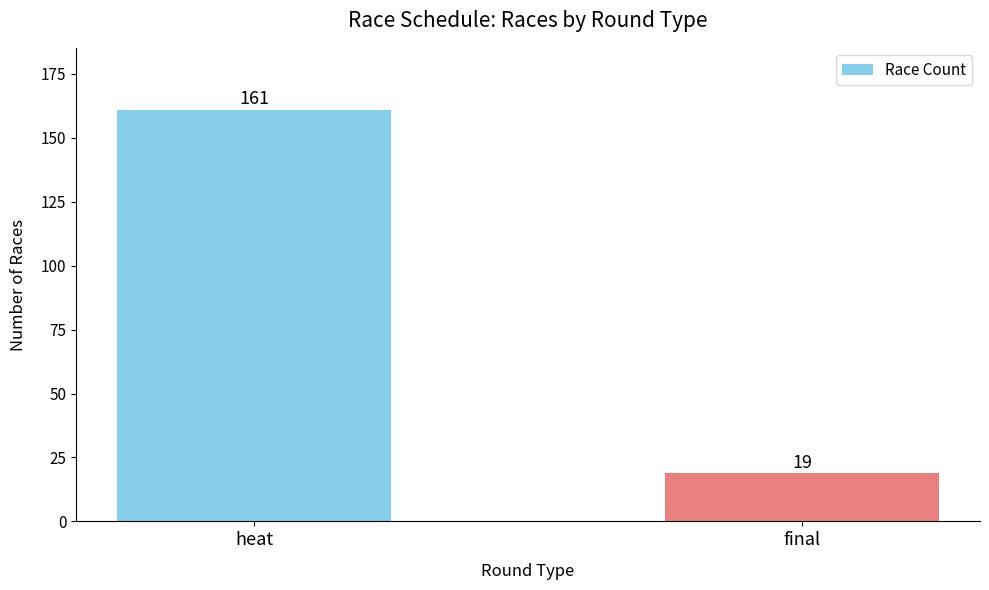

What is the label of the 1st bar from the right?

final